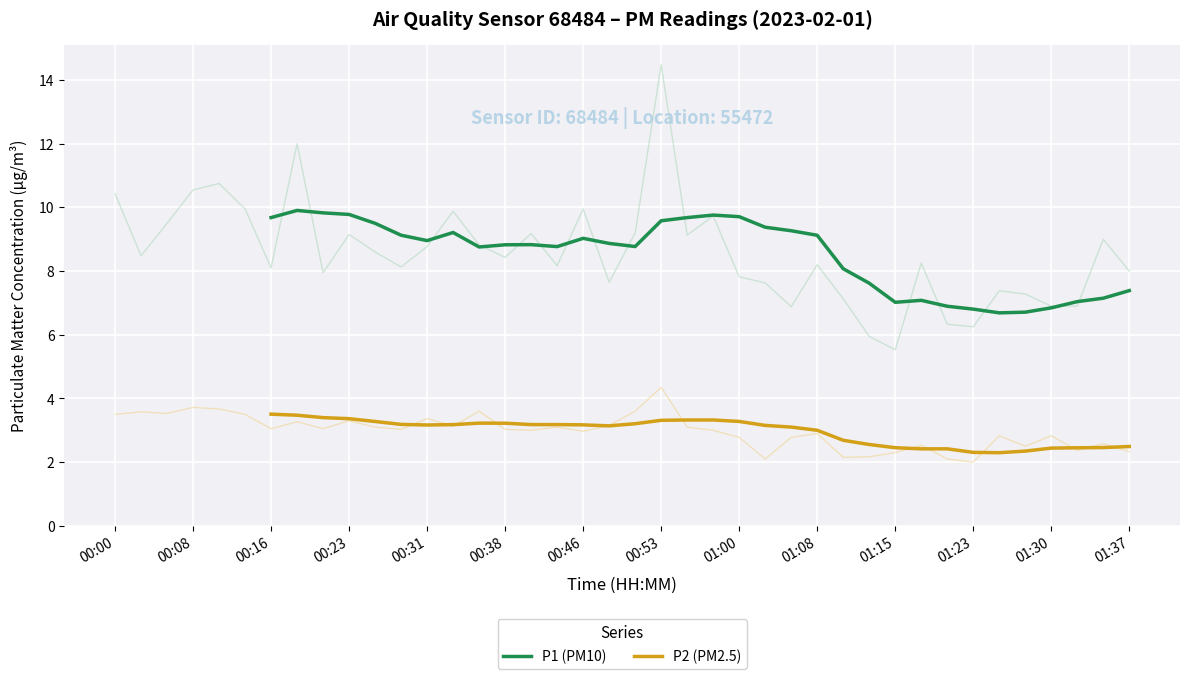

What is the maximum value shown in the chart?

9.9